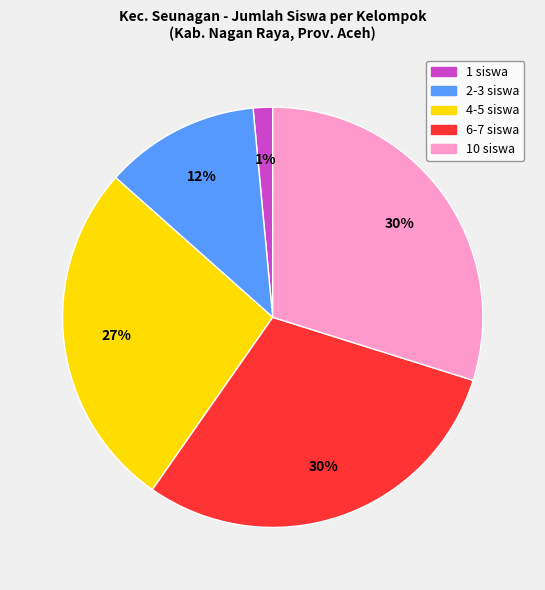

Between 10 siswa and 2-3 siswa, which is larger?

10 siswa